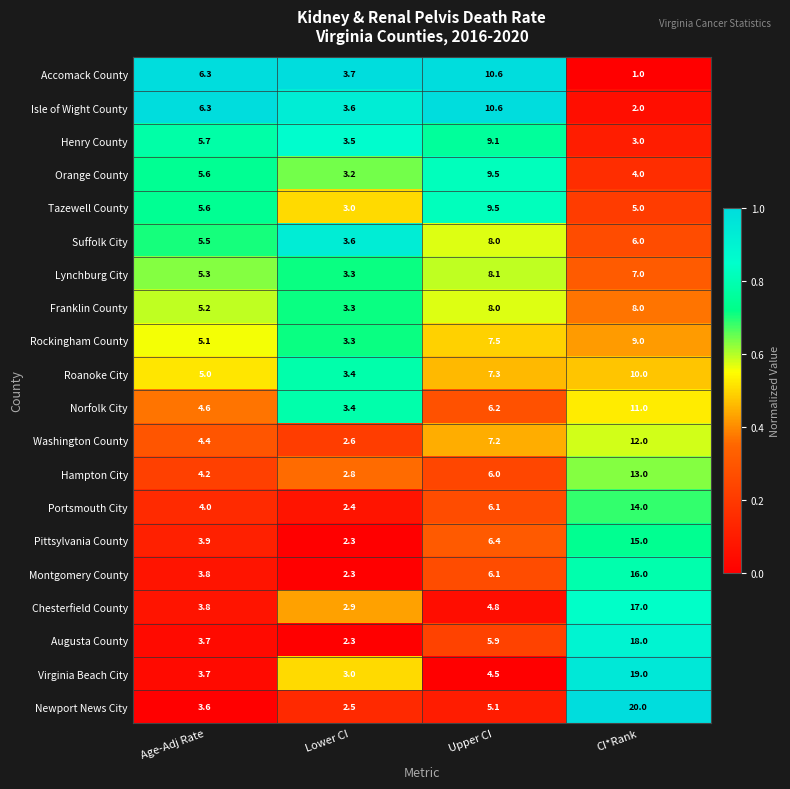

What is the difference between the Orange County values at Upper CI and Lower CI?

6.3